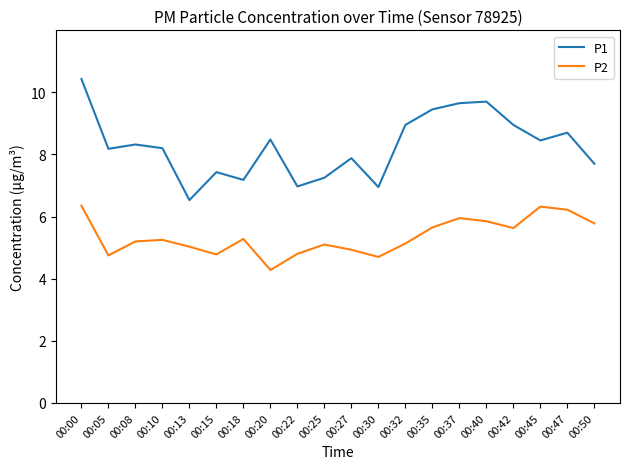

At which category is the sum across all series the highest?

00:00